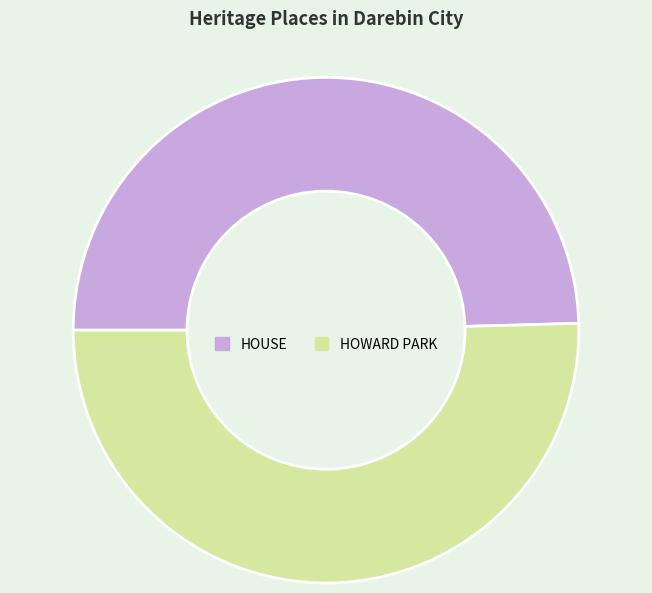

Does any single category account for the majority?

Yes